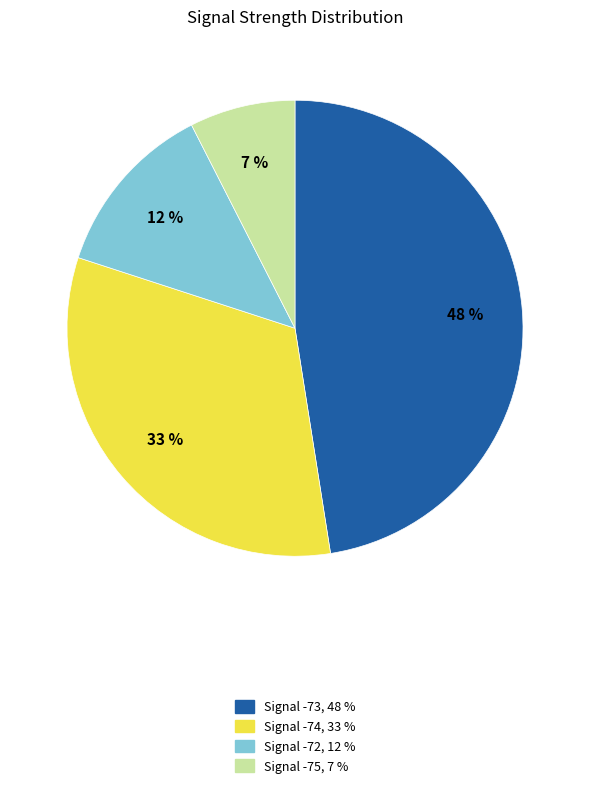

How many slices are in this pie chart?

4